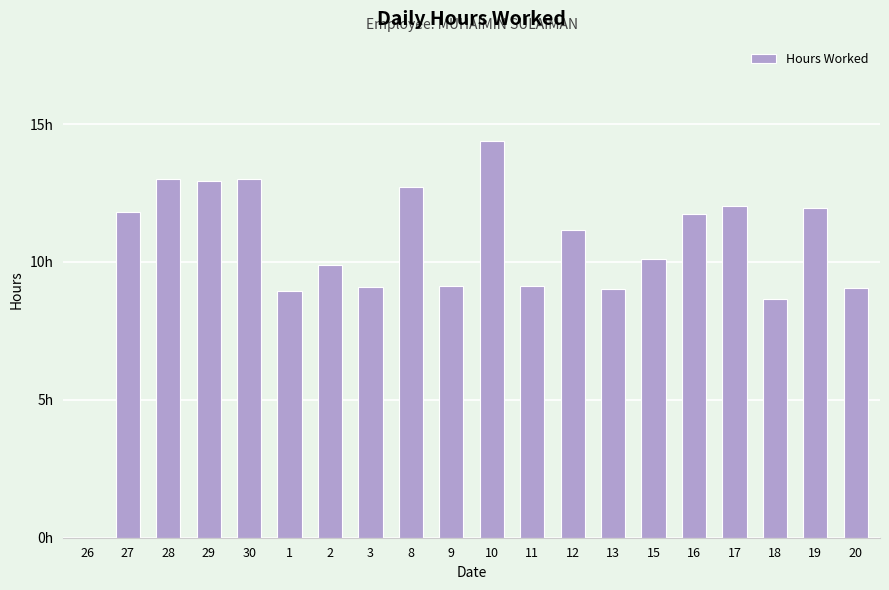

The value at 26 is 0.0. True or false?

True